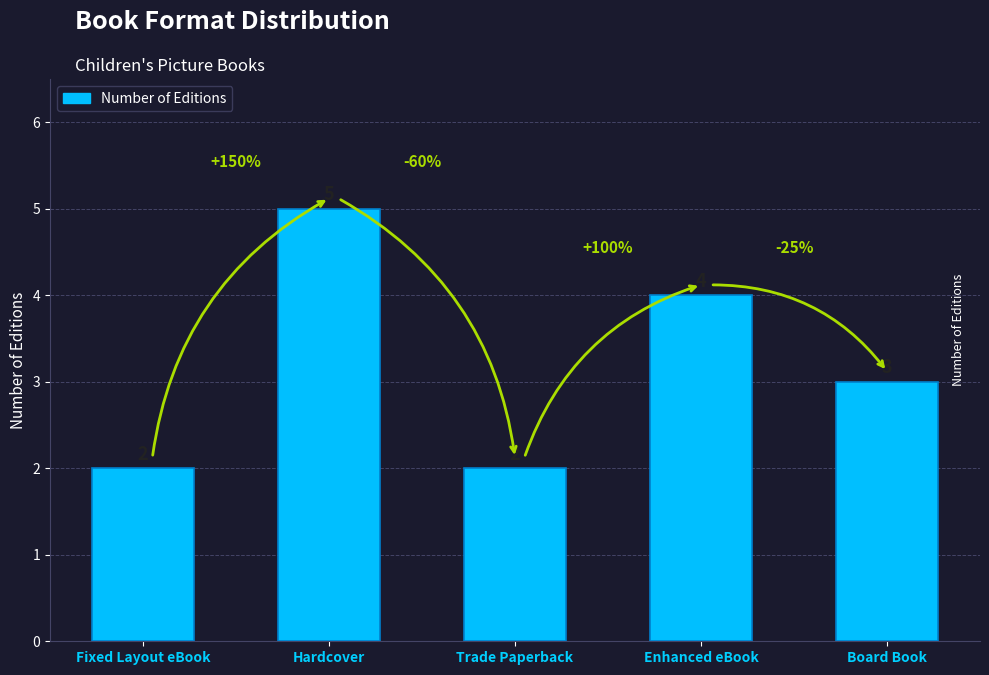

True or false: the data shows 4 at Enhanced eBook.

True